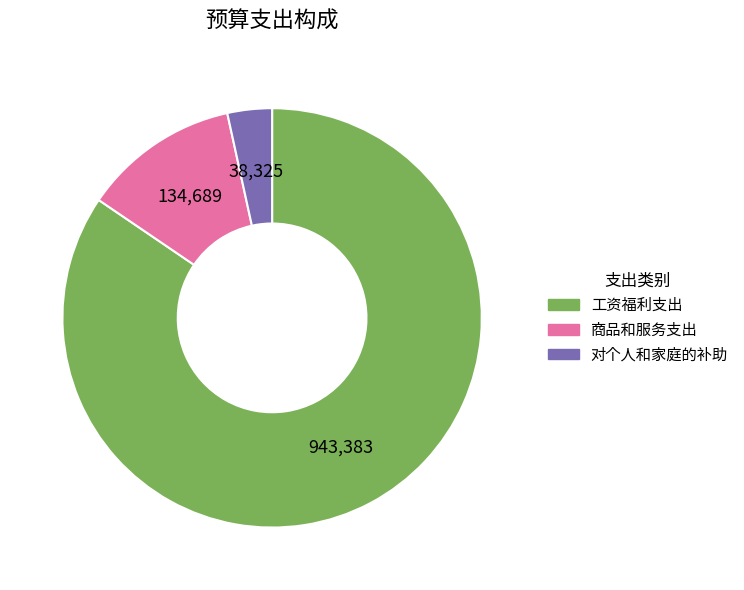

Which category has the smallest portion of the pie?

对个人和家庭的补助